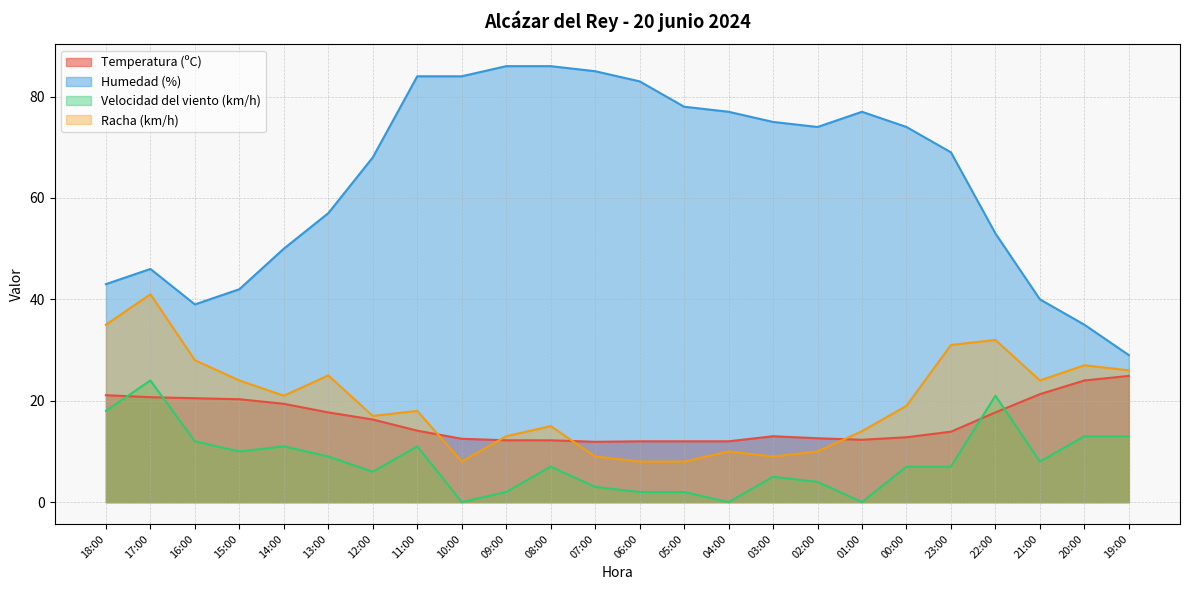

Where does the Temperatura (ºC) series first go above 14?

18:00